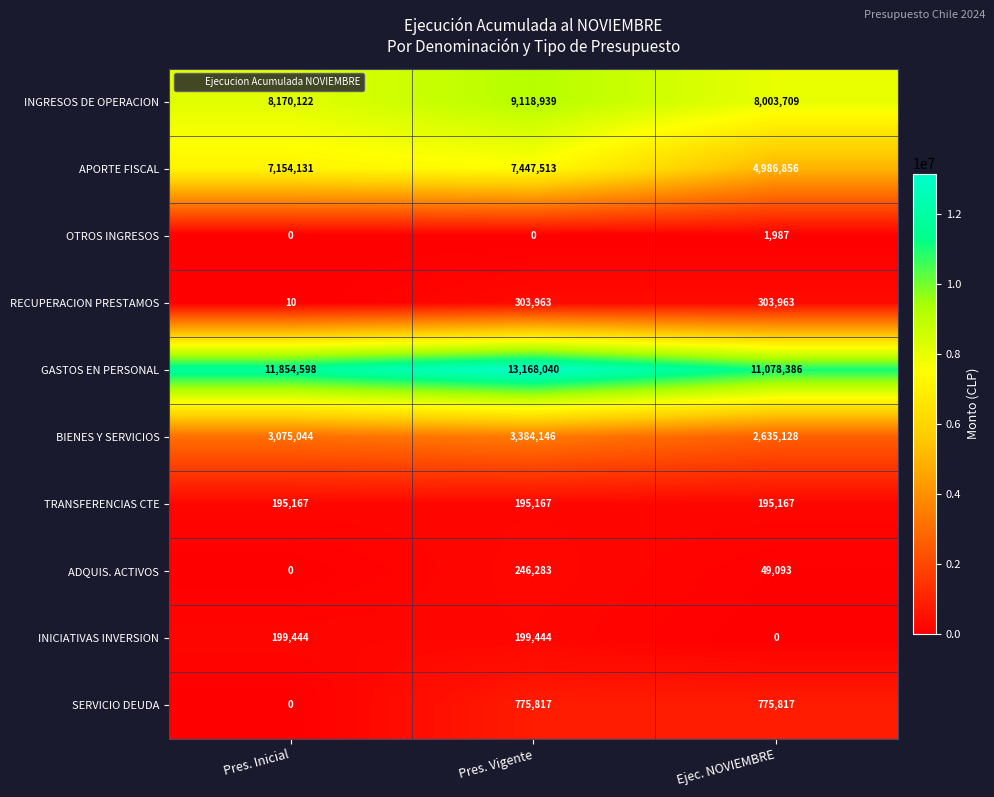

Reading left to right, extract all data points from this chart.

INGRESOS DE OPERACION: Pres. Inicial=8170122	Pres. Vigente=9118939	Ejec. NOVIEMBRE=8003709
APORTE FISCAL: Pres. Inicial=7154131	Pres. Vigente=7447513	Ejec. NOVIEMBRE=4986856
OTROS INGRESOS: Pres. Inicial=0	Pres. Vigente=0	Ejec. NOVIEMBRE=1987
RECUPERACION PRESTAMOS: Pres. Inicial=10	Pres. Vigente=303963	Ejec. NOVIEMBRE=303963
GASTOS EN PERSONAL: Pres. Inicial=11854598	Pres. Vigente=13168040	Ejec. NOVIEMBRE=11078386
BIENES Y SERVICIOS: Pres. Inicial=3075044	Pres. Vigente=3384146	Ejec. NOVIEMBRE=2635128
TRANSFERENCIAS CTE: Pres. Inicial=195167	Pres. Vigente=195167	Ejec. NOVIEMBRE=195167
ADQUIS. ACTIVOS: Pres. Inicial=0	Pres. Vigente=246283	Ejec. NOVIEMBRE=49093
INICIATIVAS INVERSION: Pres. Inicial=199444	Pres. Vigente=199444	Ejec. NOVIEMBRE=0
SERVICIO DEUDA: Pres. Inicial=0	Pres. Vigente=775817	Ejec. NOVIEMBRE=775817